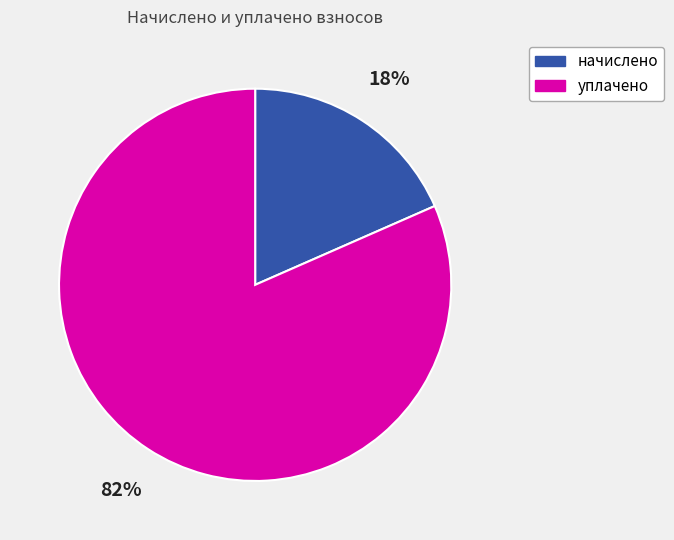

Count the number of slices in the pie.

2